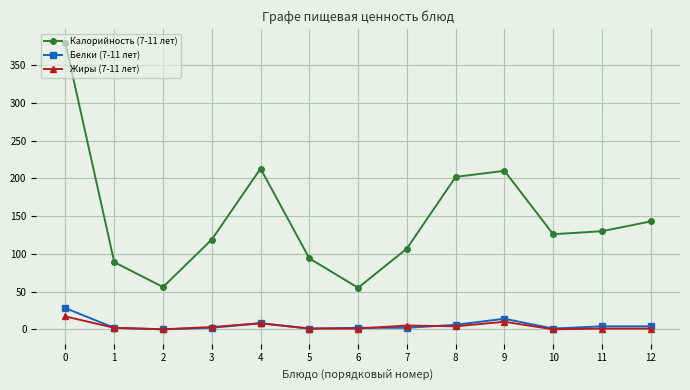

The Калорийность (7-11 лет) series shows 12 at 2. True or false?

False